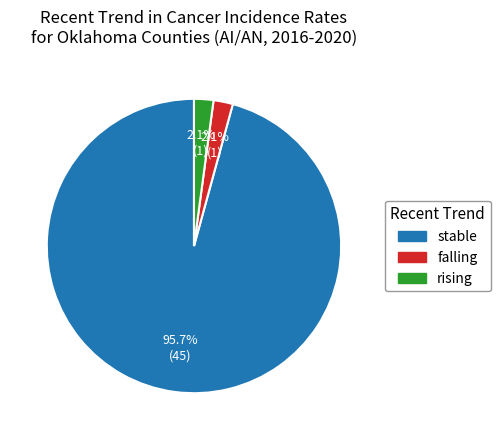

True or false: rising accounts for 2% of the total.

True